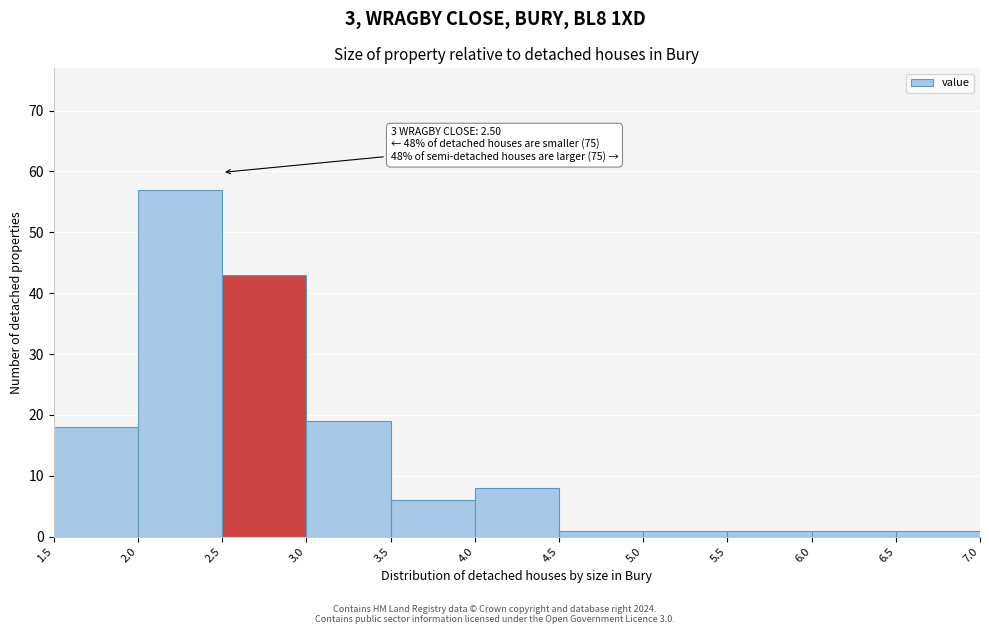

Over which range of the x-axis is the bar tallest?

2.0 to 2.5